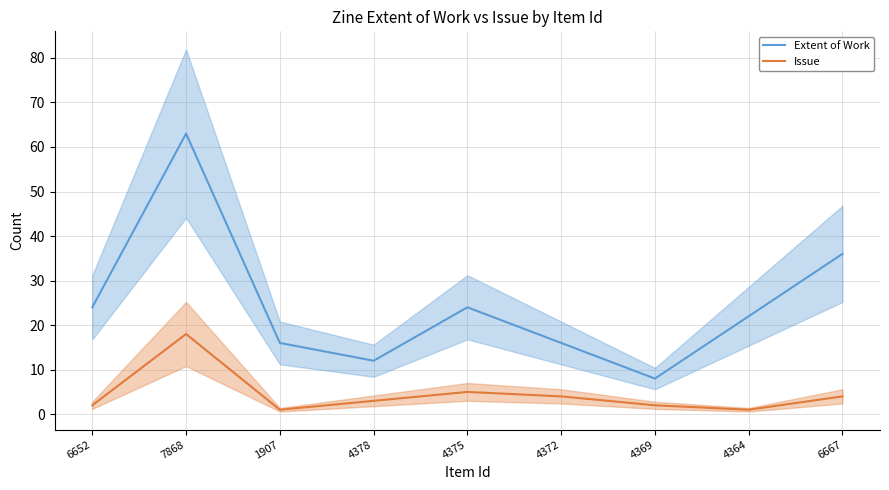

At which category is the sum across all series the highest?

7868